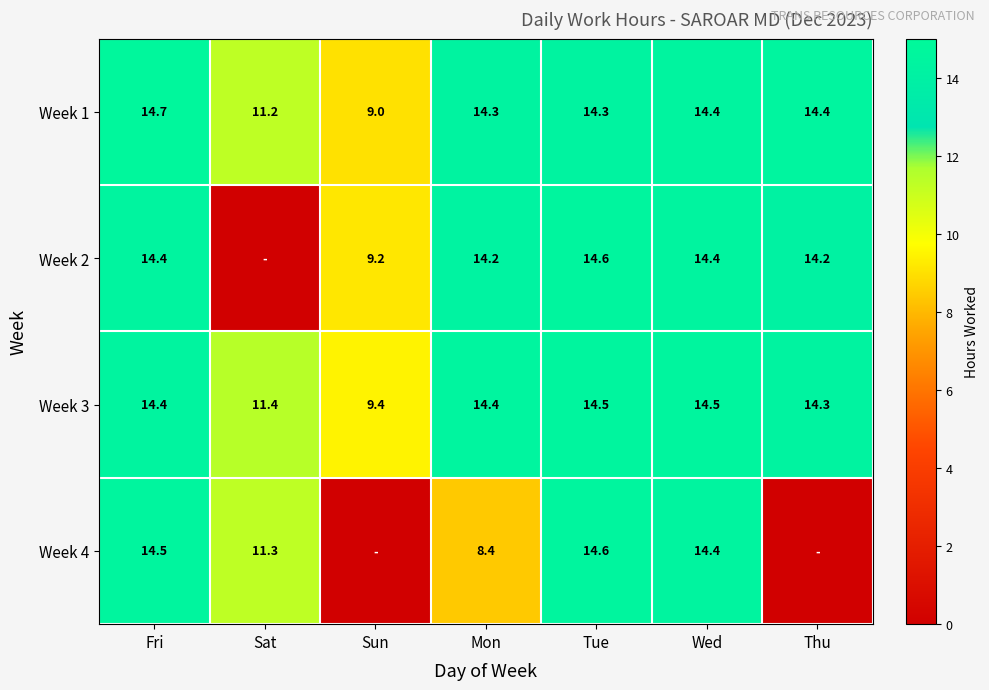

Is the value of Week 2 at Tue greater than the value of Week 3 at Tue?

Yes